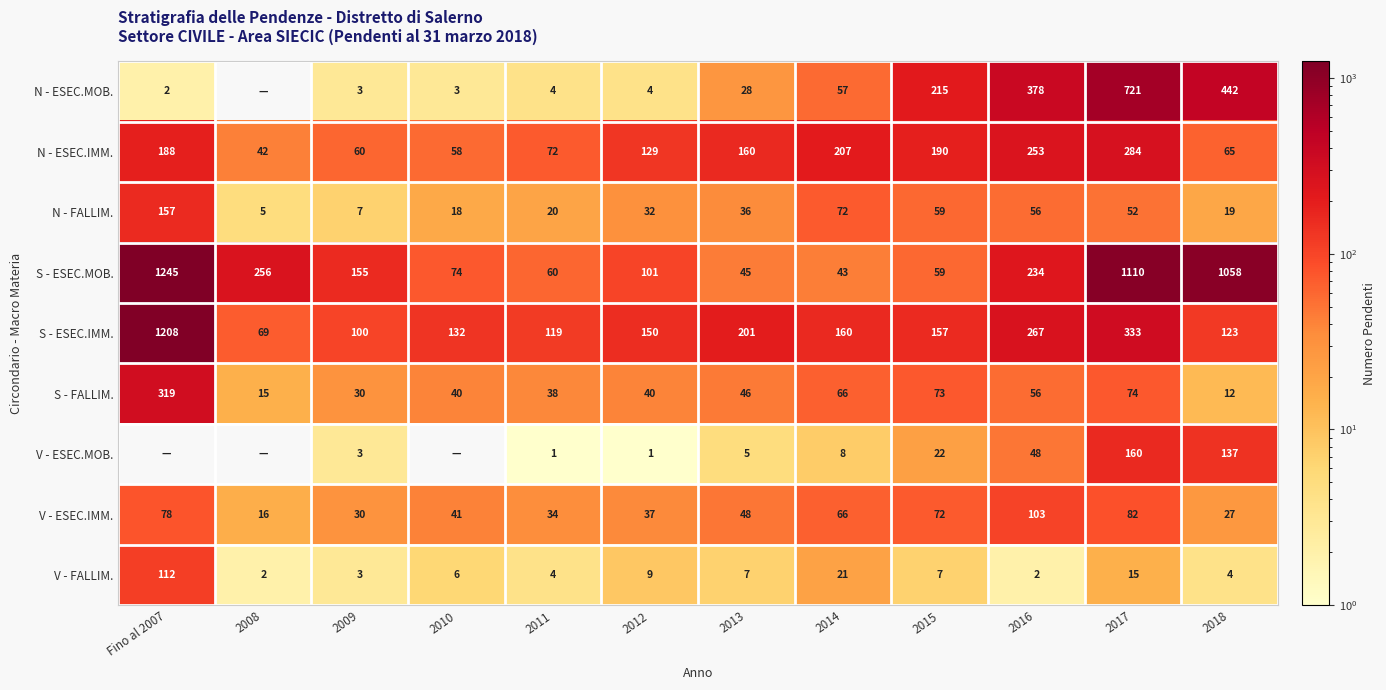

What is the difference between the maximum and minimum values in the N - FALLIM. series?

152